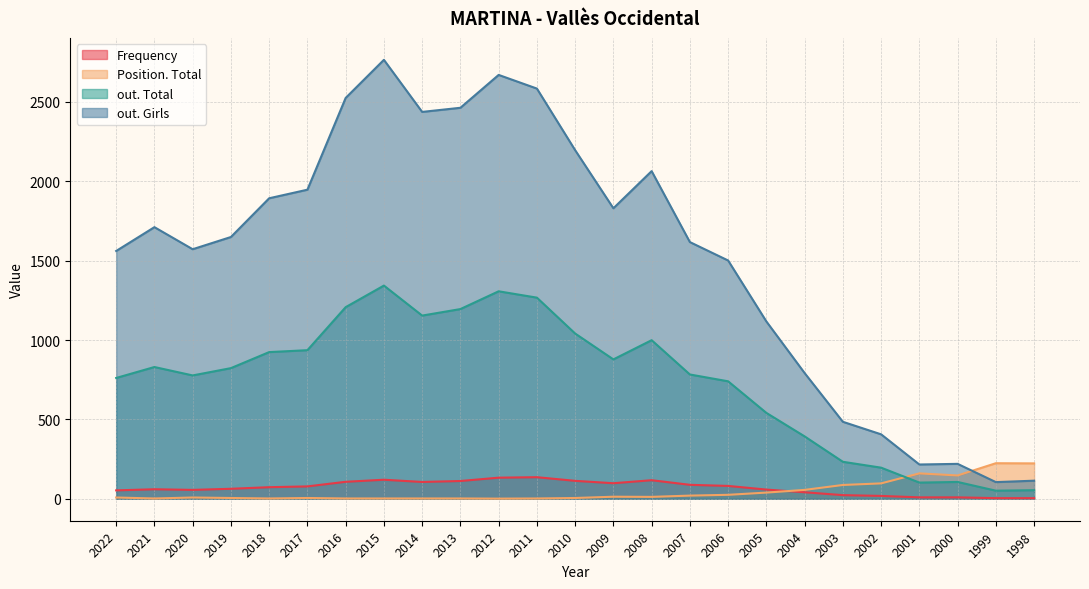

At how many categories does at least one series exceed 721?

19